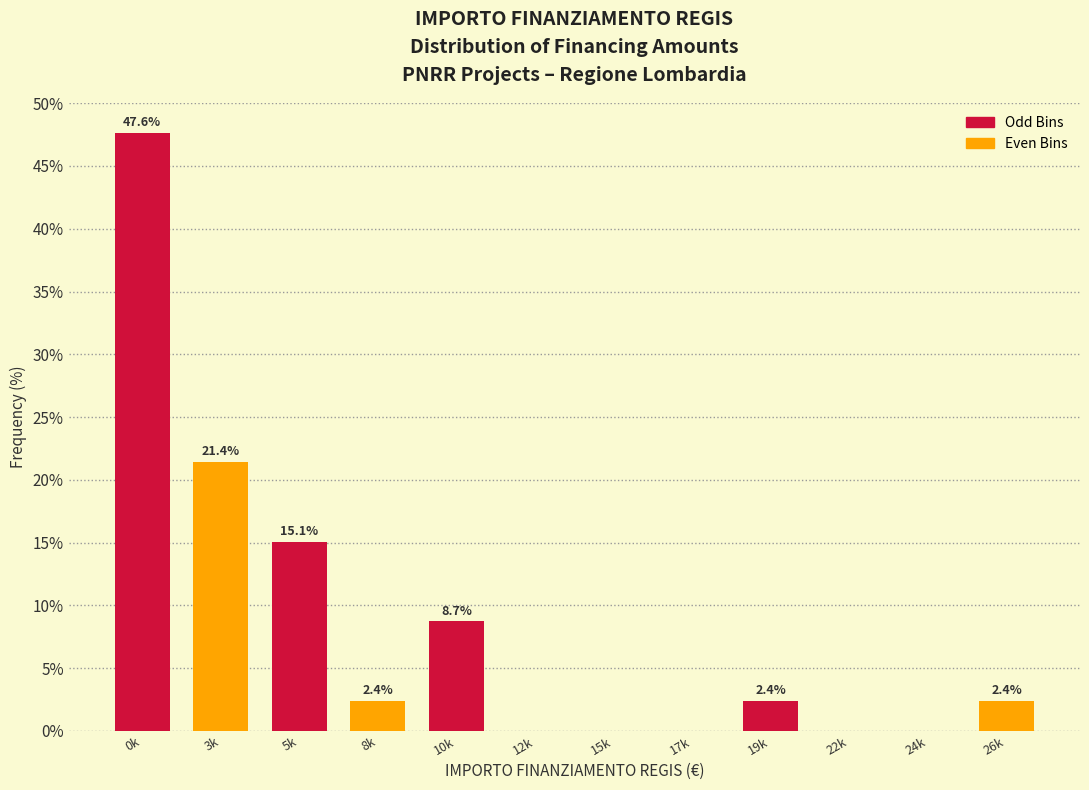

Reading left to right, extract all data points from this chart.

0k=47.6	3k=21.4	5k=15.1	8k=2.4	10k=8.7	12k=0.0	15k=0.0	17k=0.0	19k=2.4	22k=0.0	24k=0.0	26k=2.4